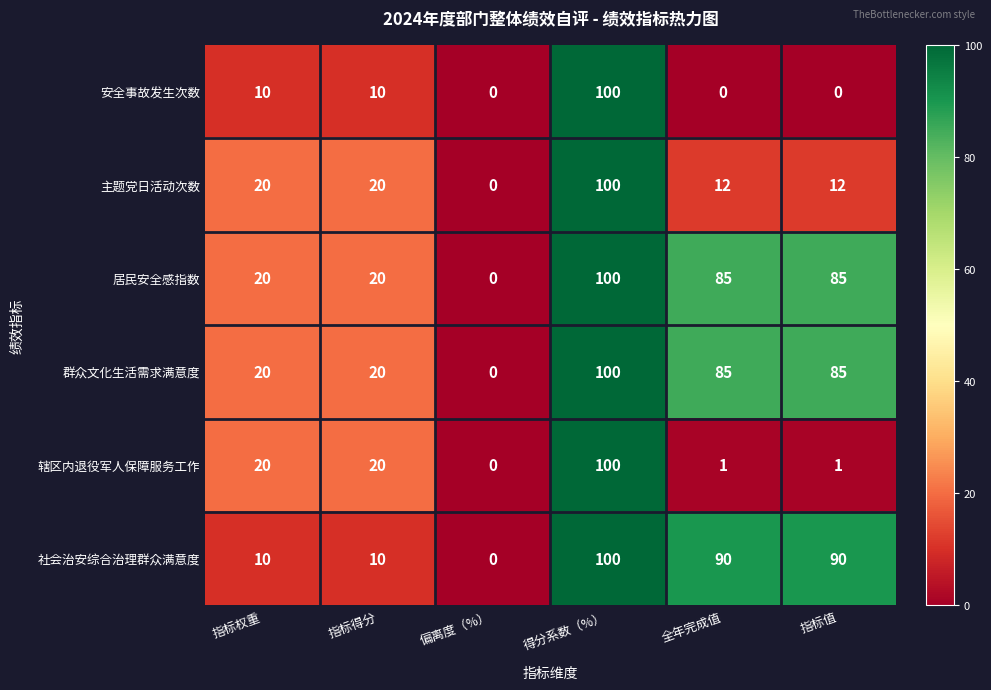

Which series changed the most between 指标得分 and 指标值?

社会治安综合治理群众满意度